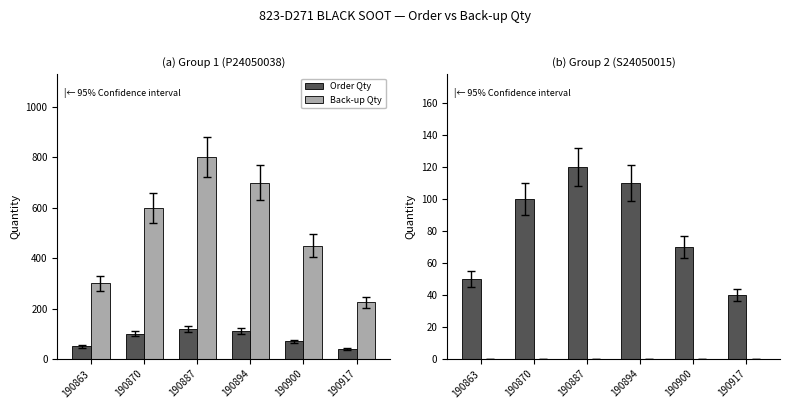

Are the bars grouped side by side (vs. stacked)?

Yes